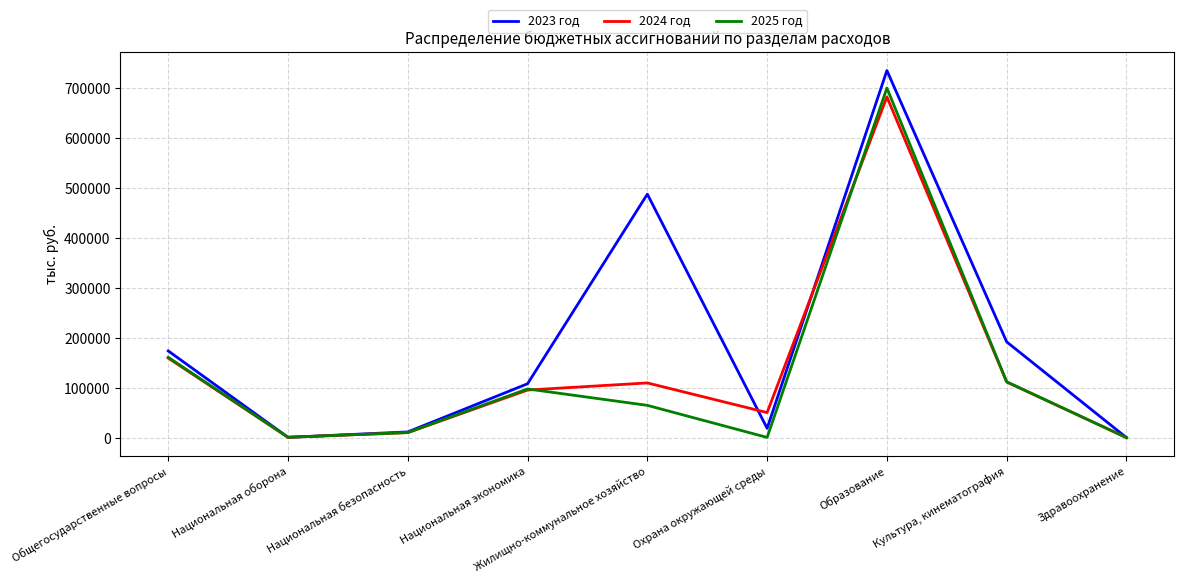

In 2023 год, how many points are lower than both neighbors (excluding endpoints)?

2